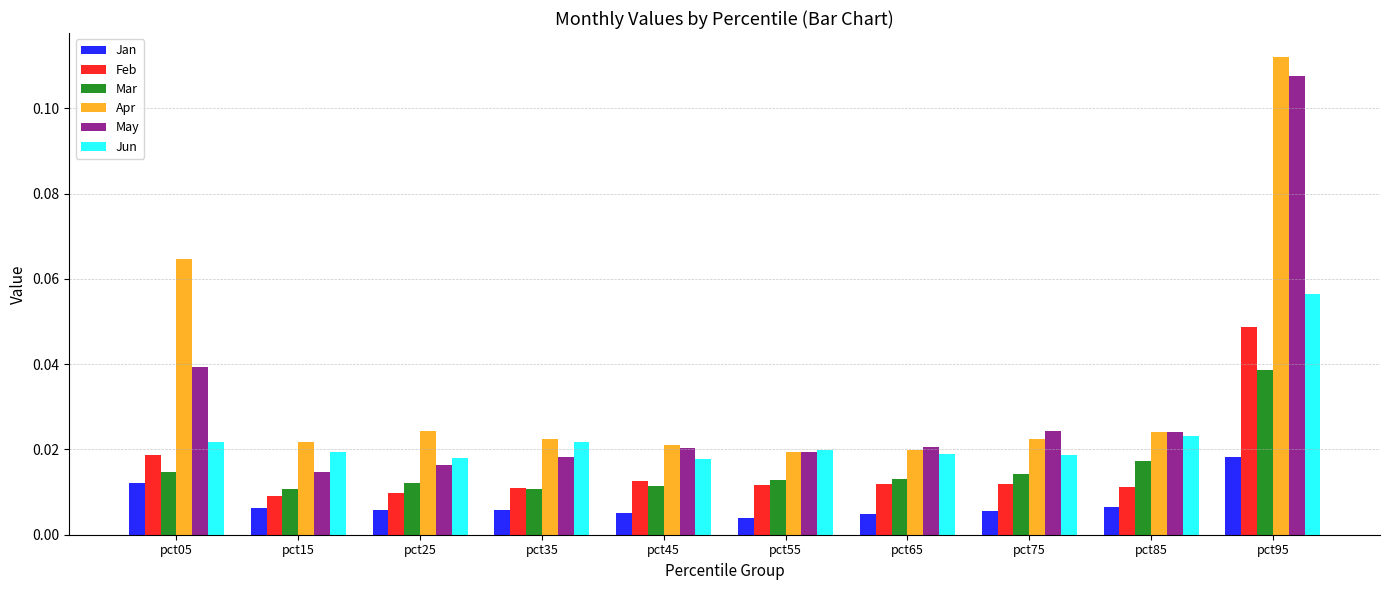

At which label does Jan reach its minimum?

pct55